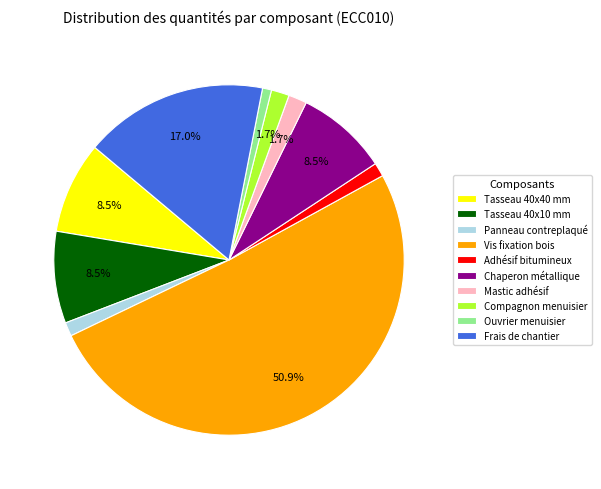

Which slice is the largest?

Vis fixation bois